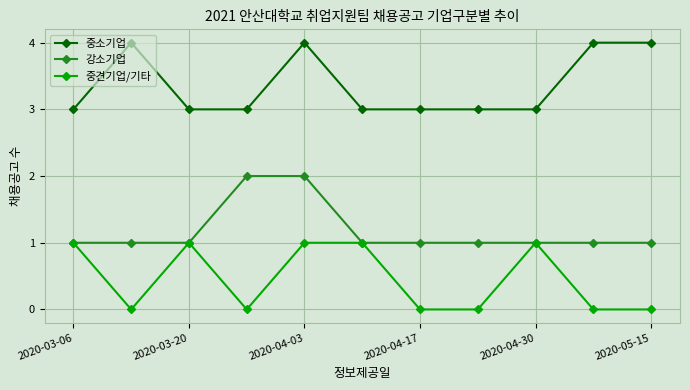

Count the number of data series in this chart.

3